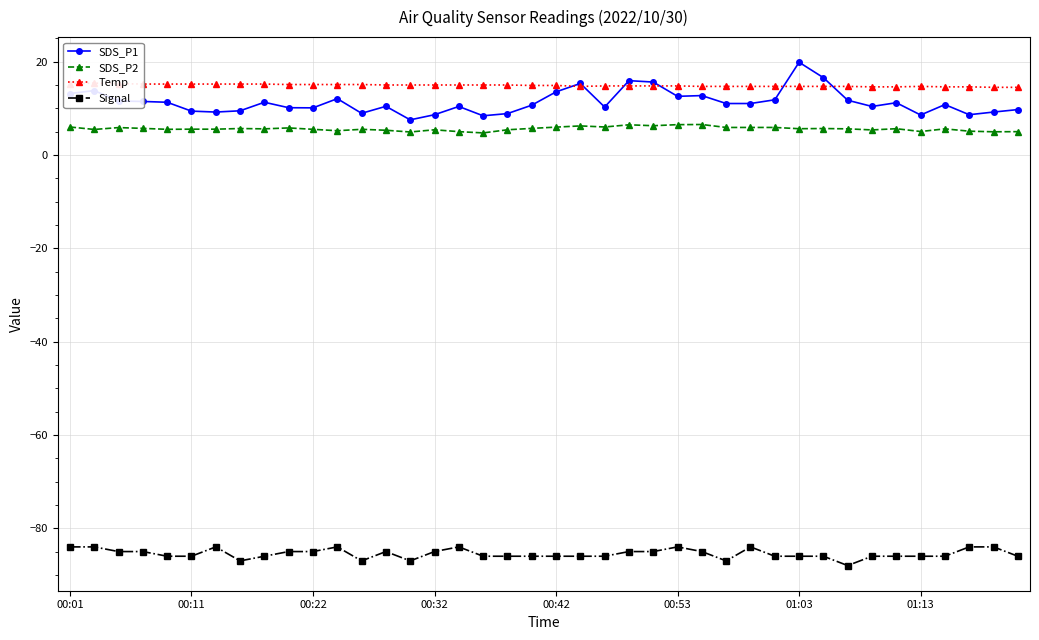

What are all the series names shown in the legend?

SDS_P1, SDS_P2, Temp, Signal